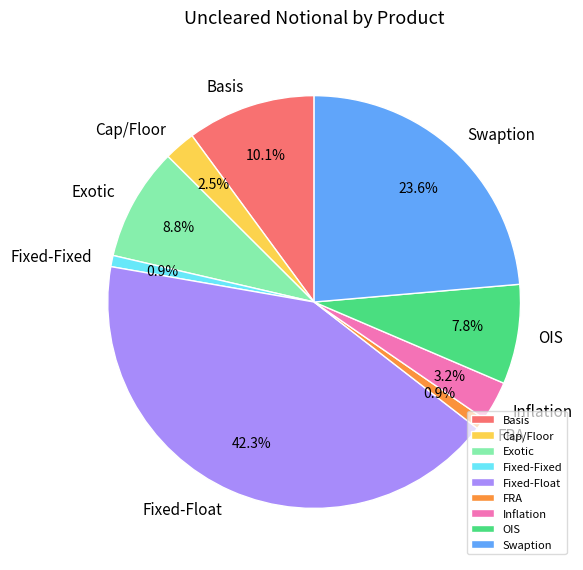

How many slices are in this pie chart?

9